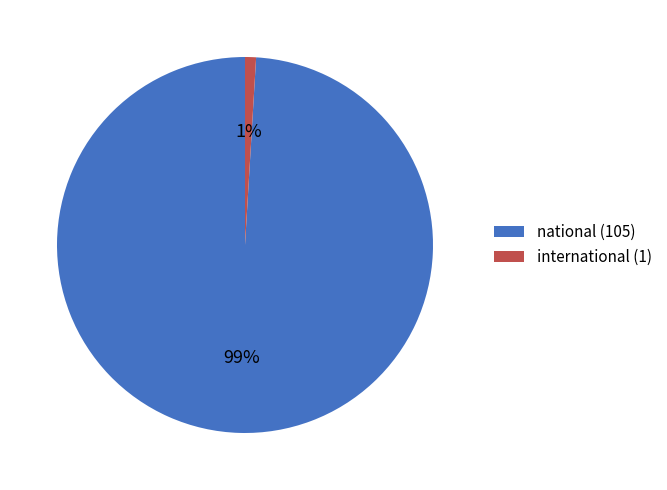

To the nearest percent, what is the difference between the international (1) and national (105) slice percentages?

98%